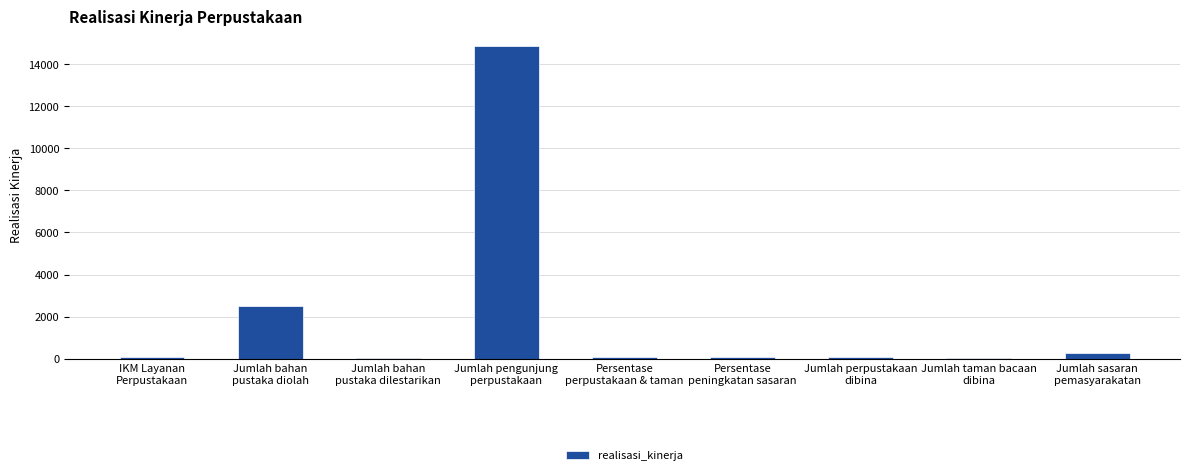

What is the maximum value shown in the chart?

14865.0